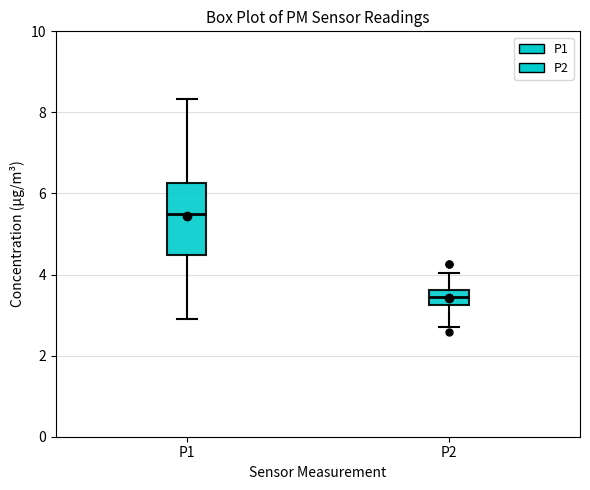

Which box has the highest median line?

P1